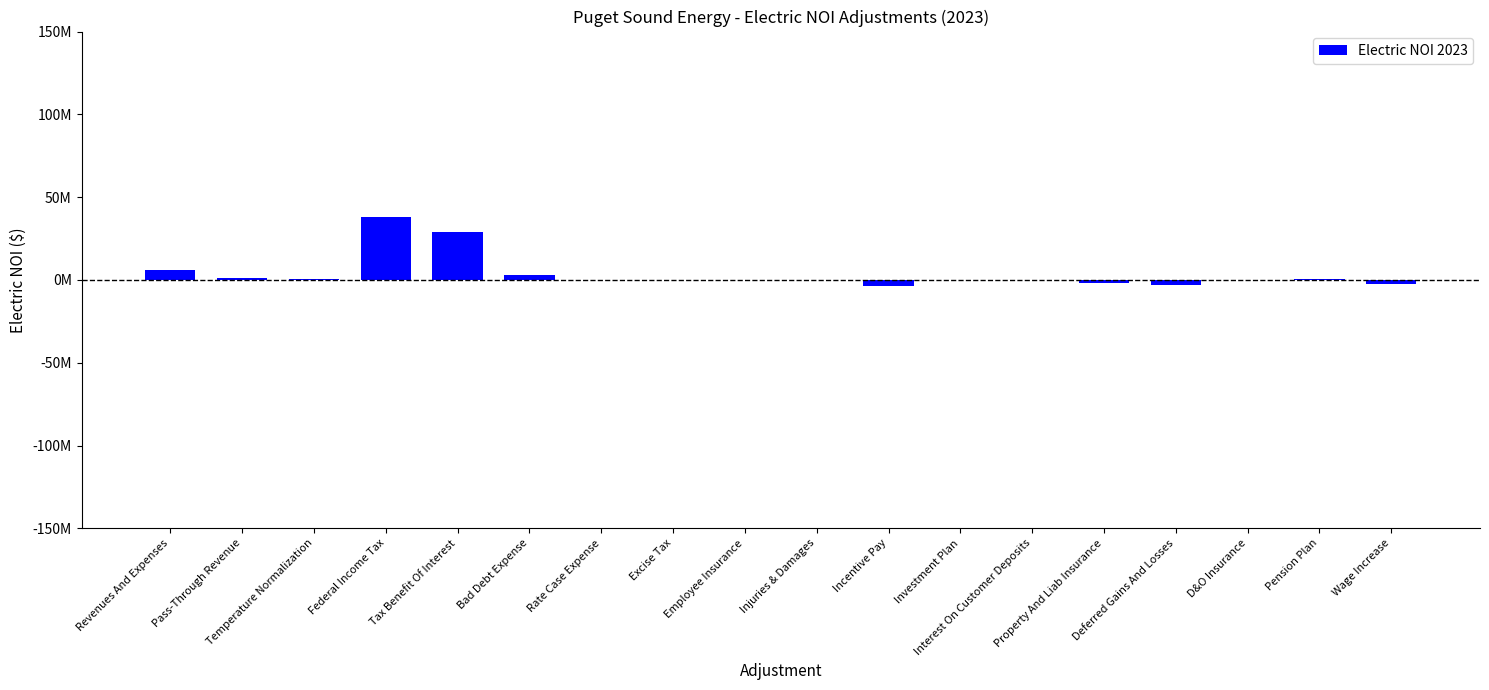

How many values are below zero?

8